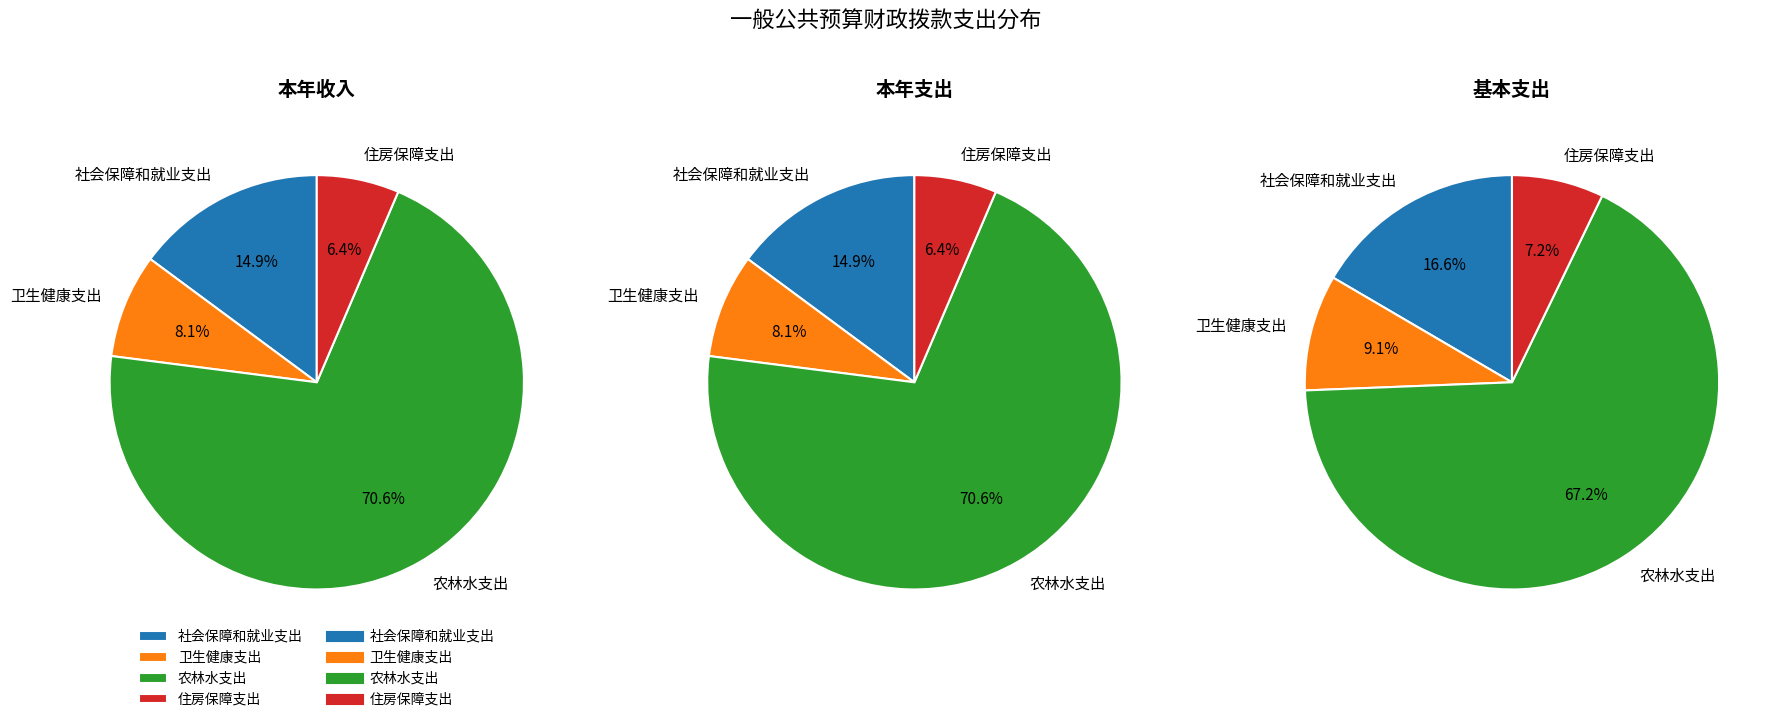

Count the number of slices in the pie.

4